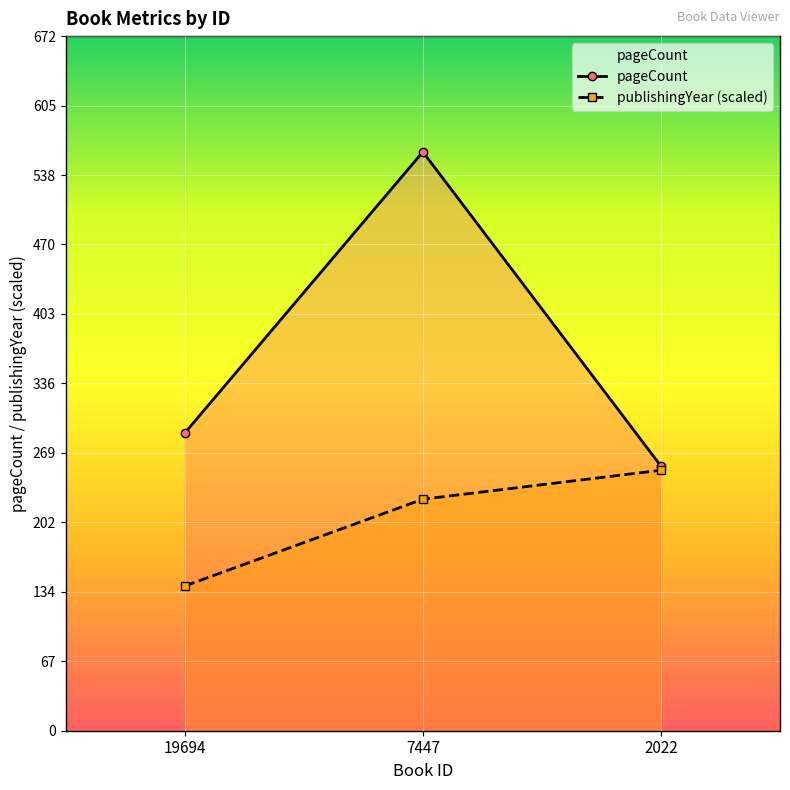

Rank the series by their maximum value, from highest to lowest.

pageCount, publishingYear (scaled)